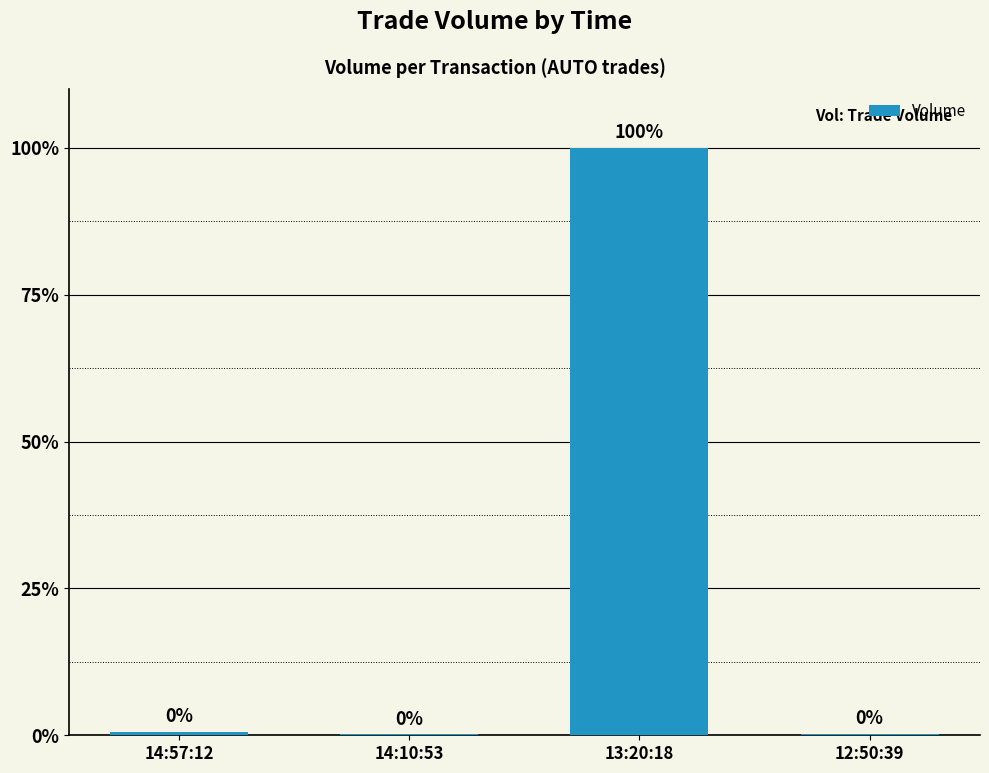

Rank the categories by value from highest to lowest.

13:20:18, 14:57:12, 12:50:39, 14:10:53